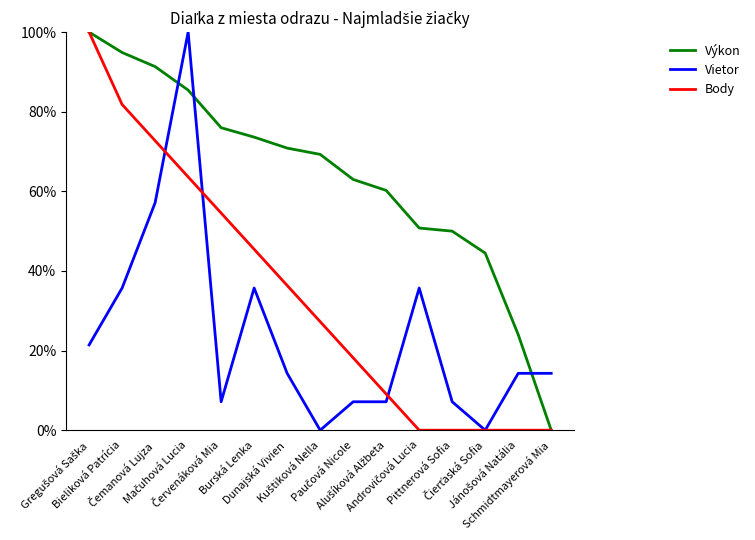

Which series has the largest total across all categories?

Výkon